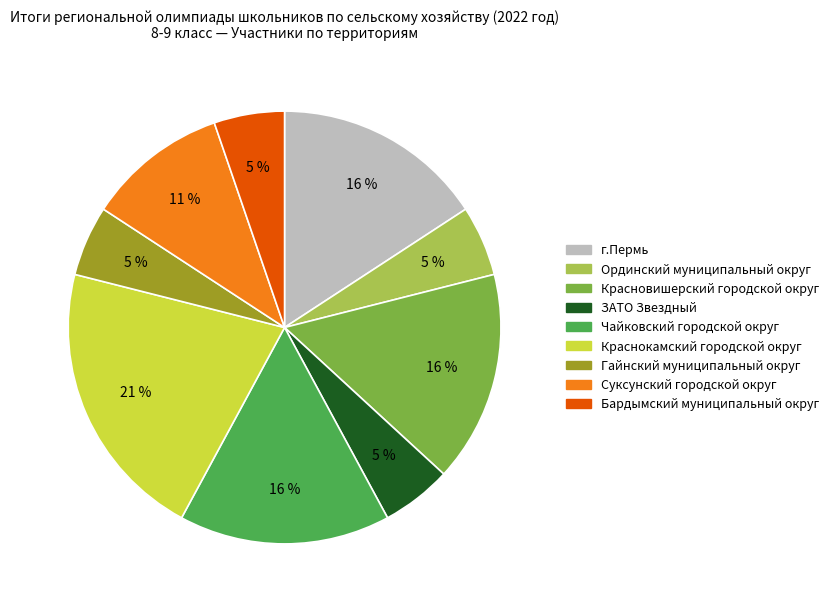

Approximately how many times larger is the value at Ординский муниципальный округ compared to Чайковский городской округ?

0.3